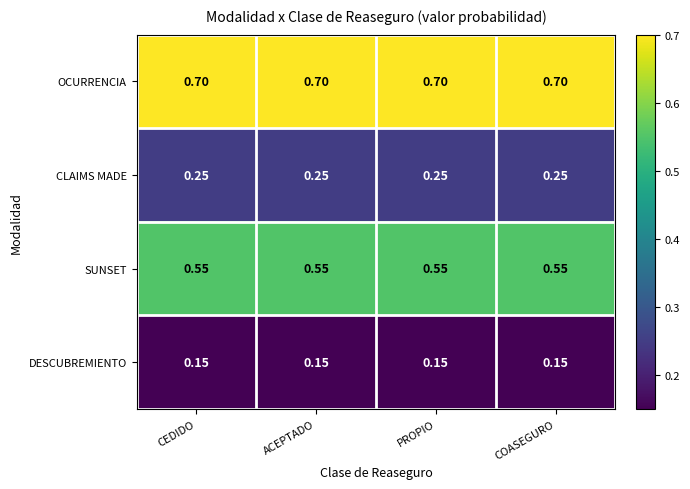

Rank the series by their average value, from highest to lowest.

OCURRENCIA, SUNSET, CLAIMS MADE, DESCUBREMIENTO